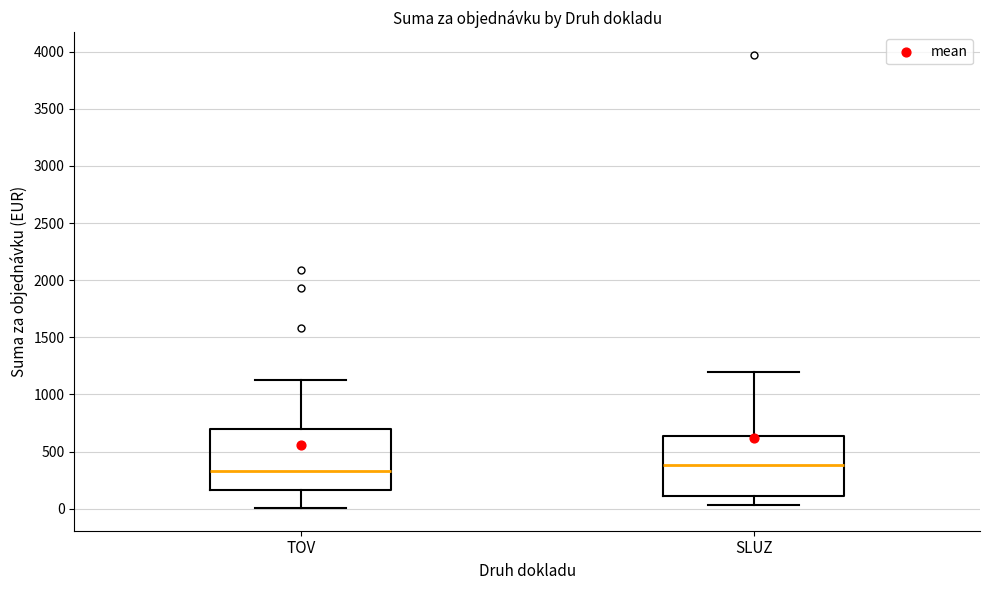

Reading left to right, transcribe this box plot: for each box, give where its median line is, the range the box spans, and where its two whiskers end, as read against the y-axis. The values are not printed on the chart, so give them approximately, as read against the axis.

TOV: median 350, box 150 to 700, whiskers 0 to 1100
SLUZ: median 400, box 100 to 650, whiskers 50 to 1200